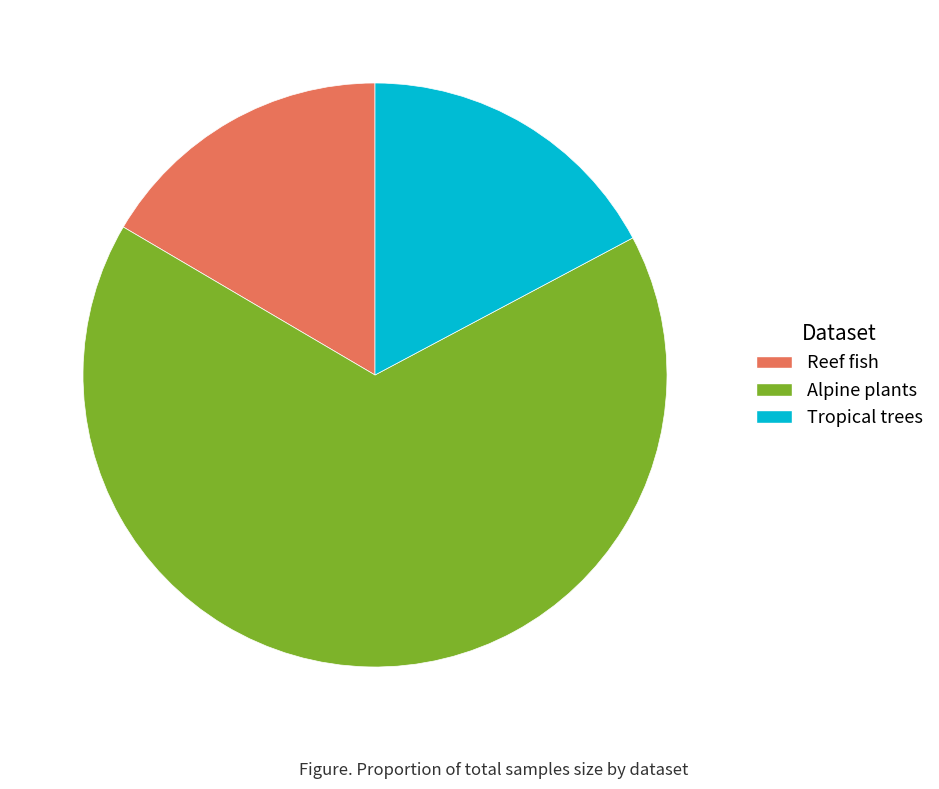

Do Reef fish and Alpine plants together represent more than half of the pie?

Yes